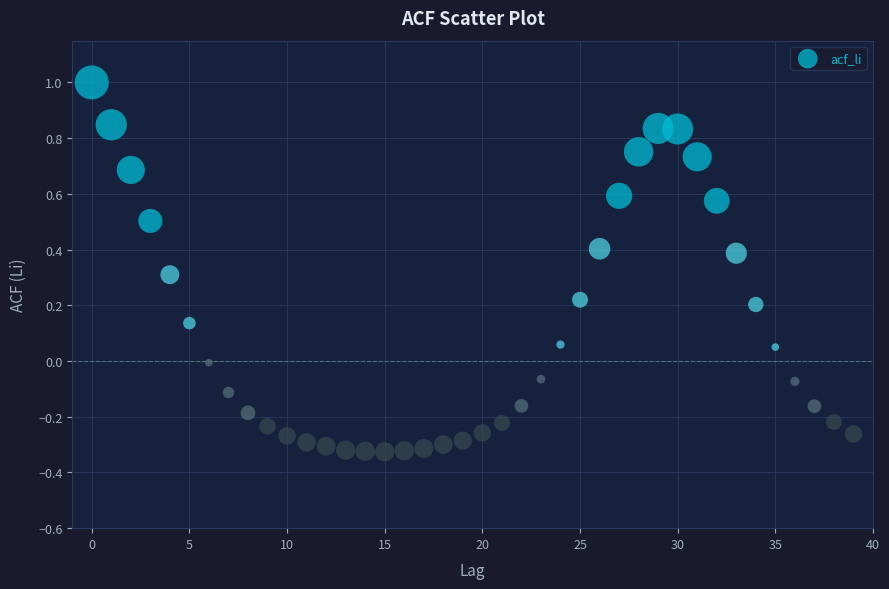

What is the range of Y values (max minus min)?

1.3